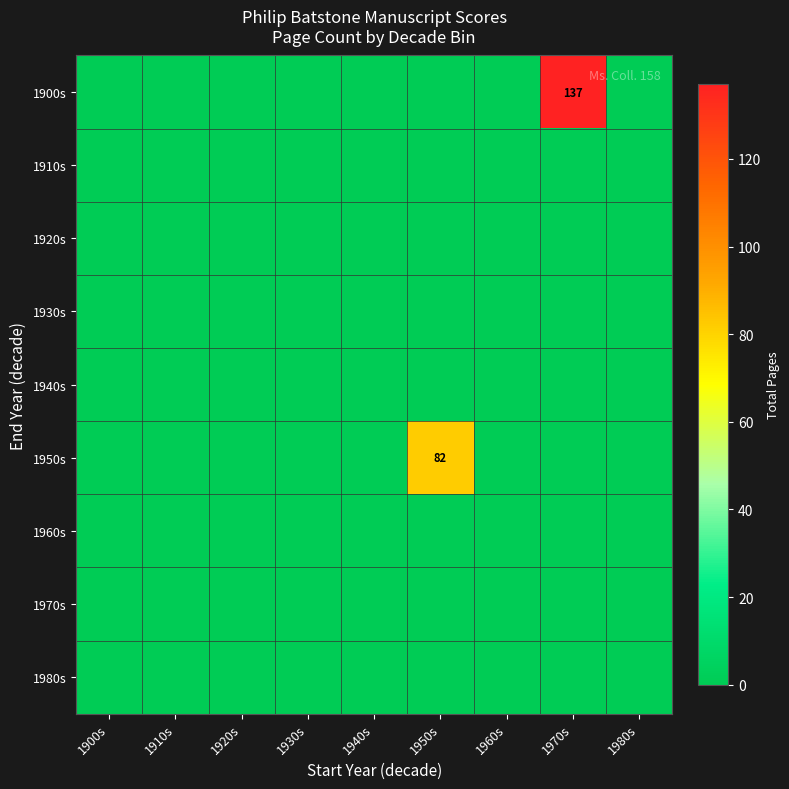

Where is 1920s nearest to the value 0?

1900s